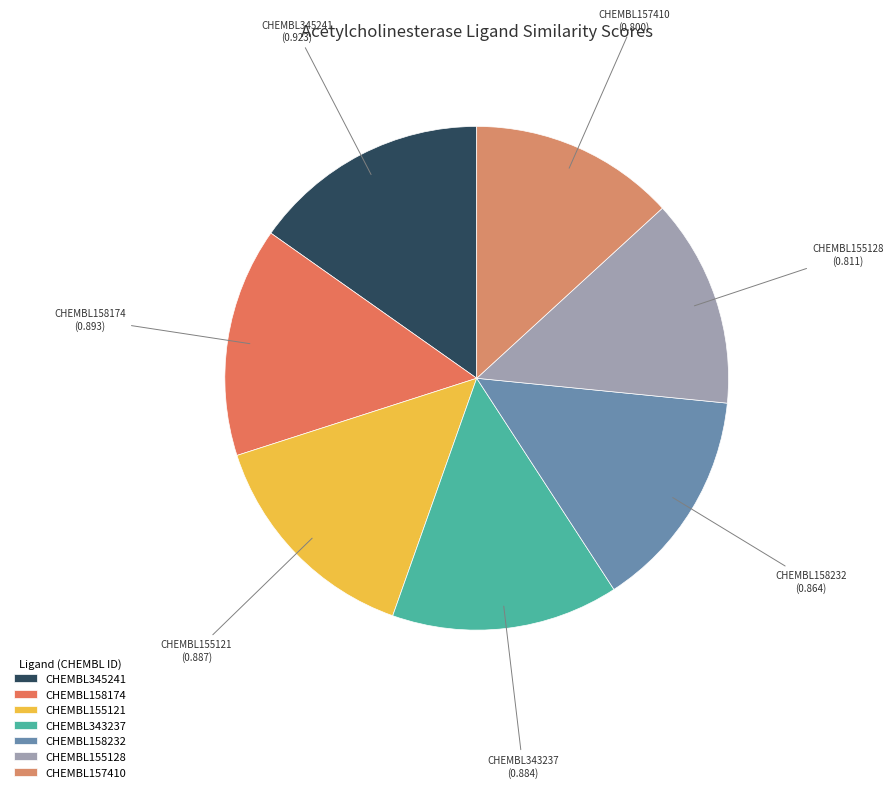

Combined, do CHEMBL345241 and CHEMBL155128 account for over 50%?

No